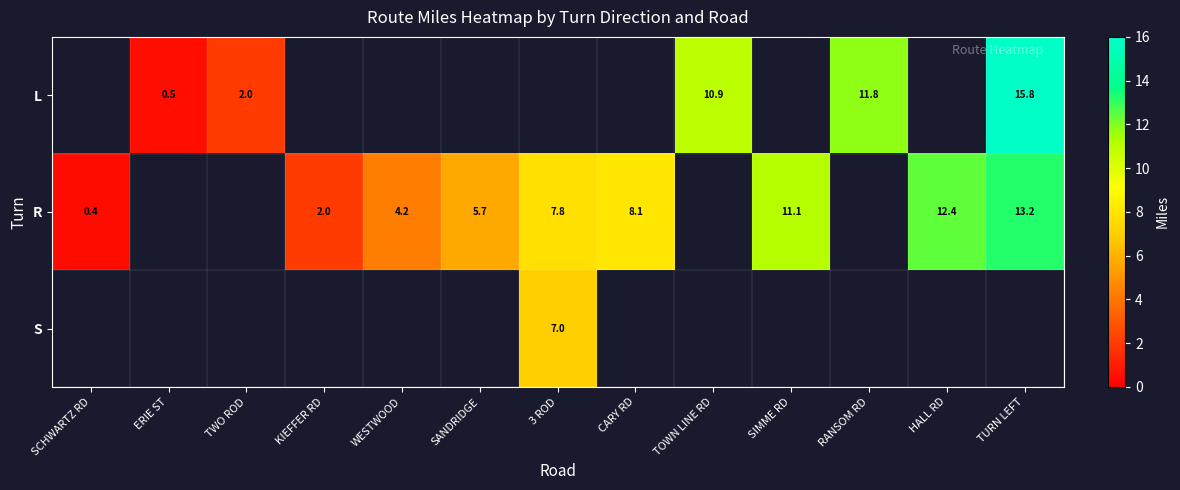

What is the difference between the R values at SANDRIDGE and WESTWOOD?

1.5